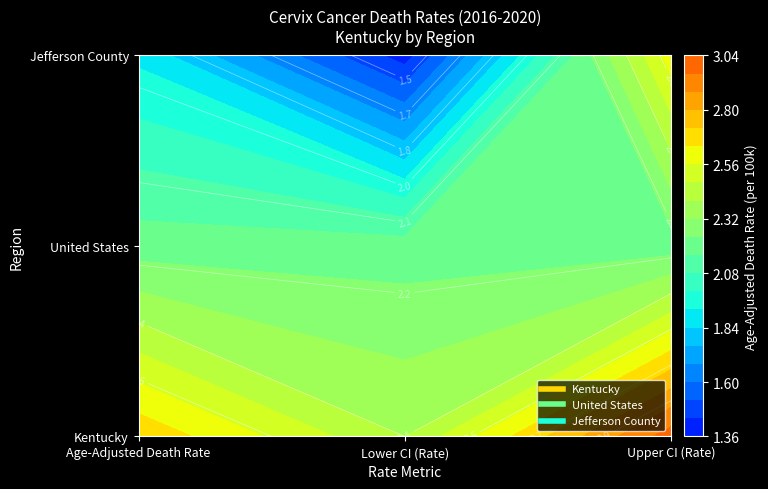

At Lower CI (Rate), list the series in order from smallest to largest.

Jefferson County, United States, Kentucky